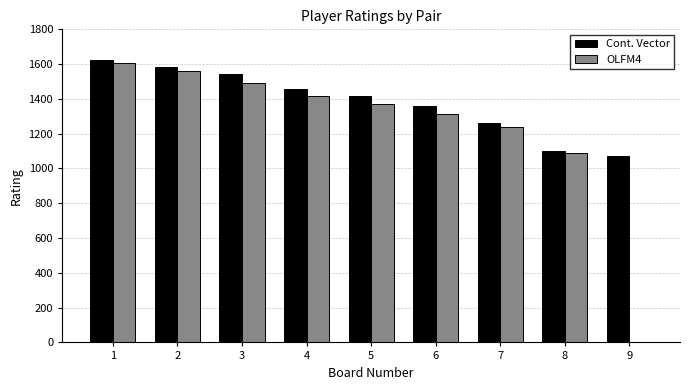

Where is Cont. Vector nearest to the value 1346?

6